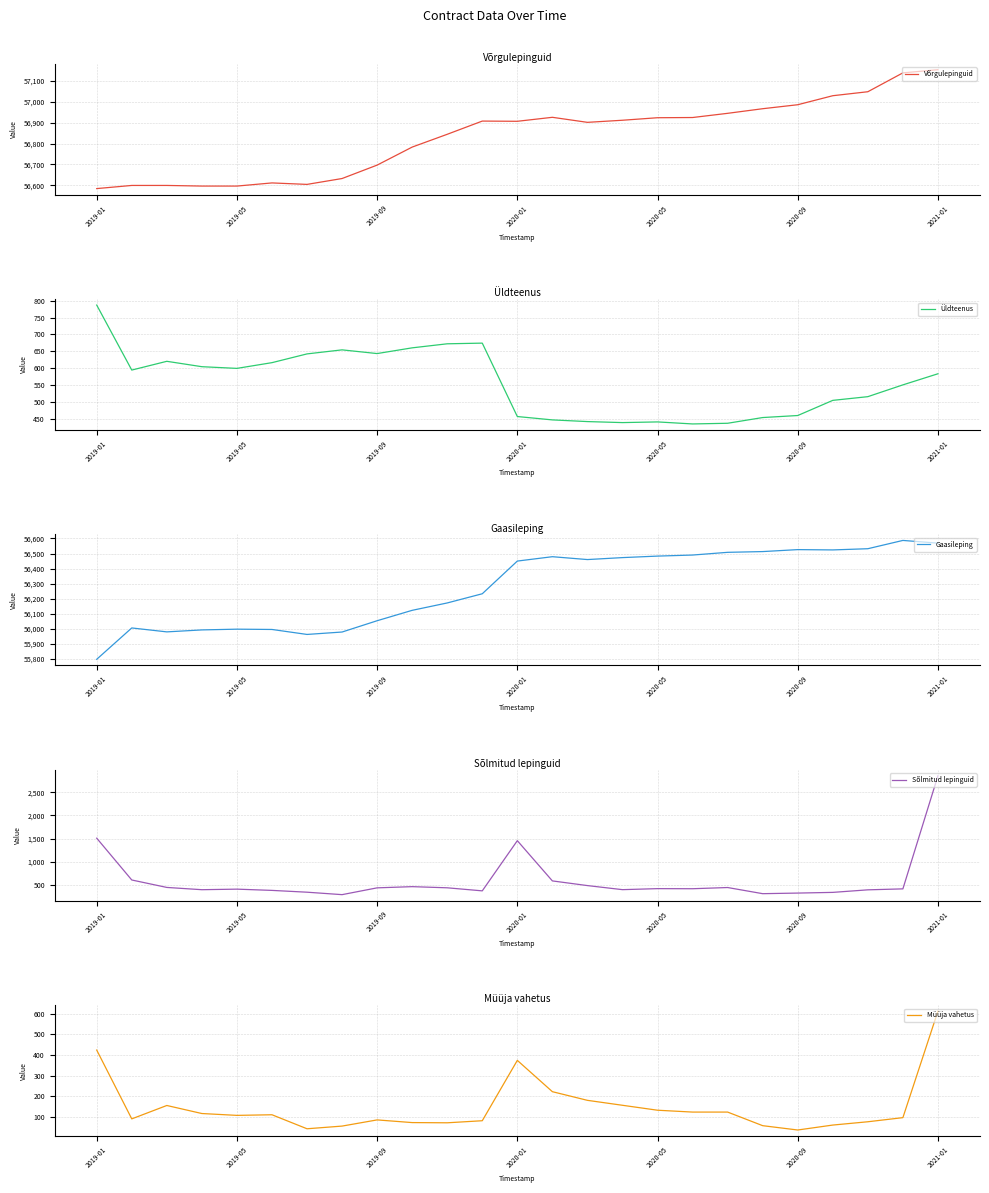

The Üldteenus series shows 459 at 2020-09. True or false?

True